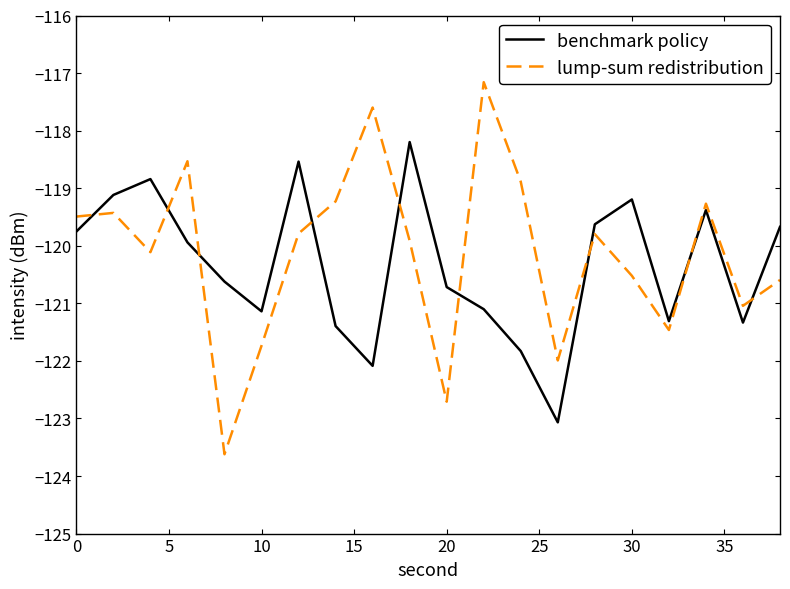

How many times do benchmark policy and lump-sum redistribution cross each other?

9